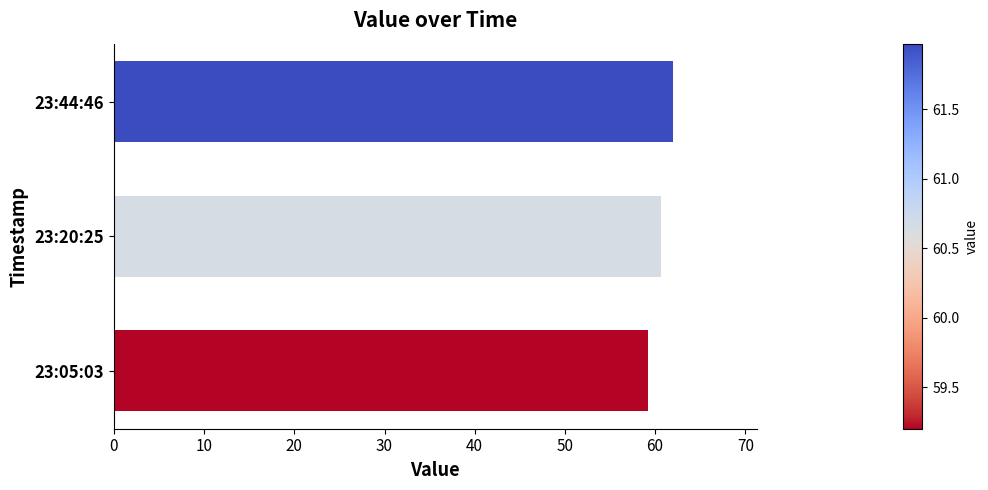

List the labels in order of value, smallest first.

23:05:03, 23:20:25, 23:44:46